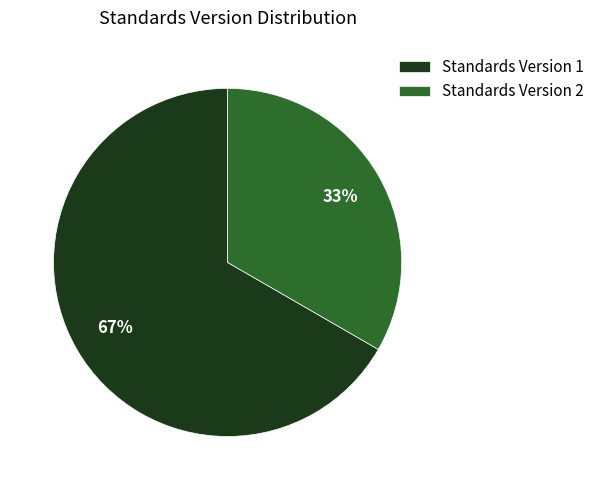

Combined, do Standards Version 2 and Standards Version 1 account for over 50%?

Yes